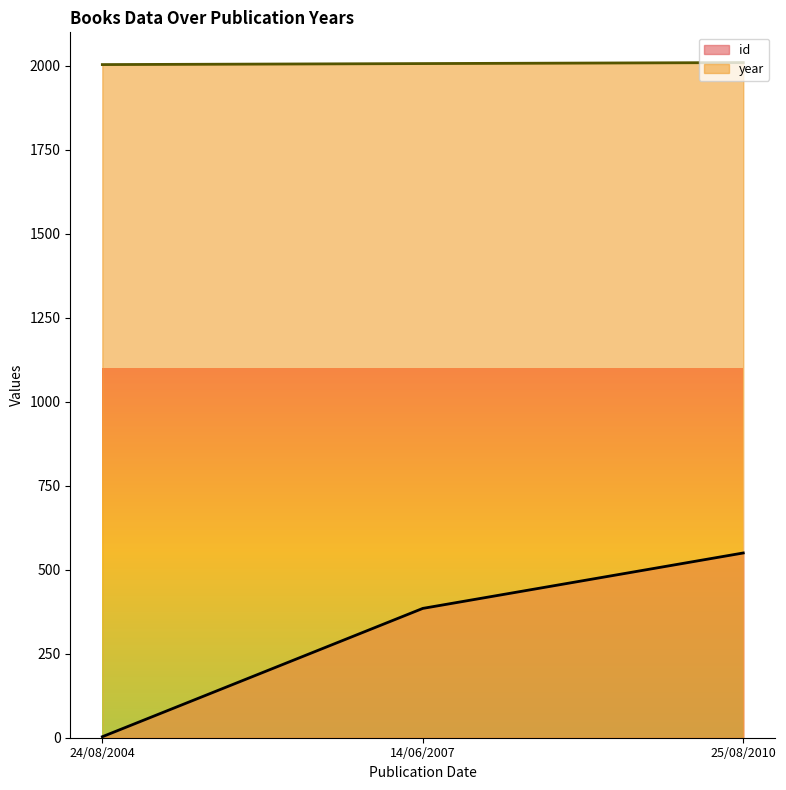

What is the label of the 1st point from the left?

24/08/2004